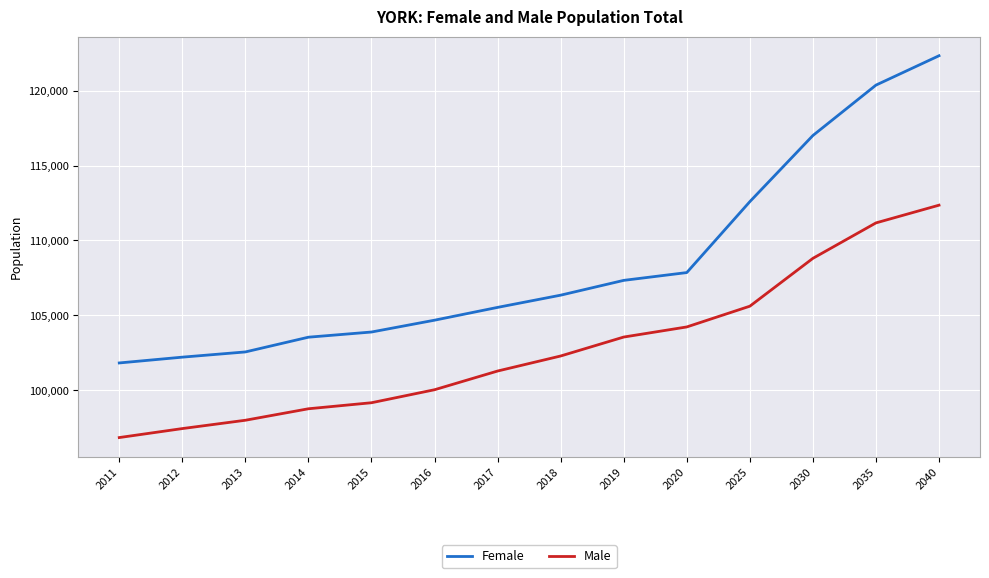

At which label does Female reach its peak?

2040